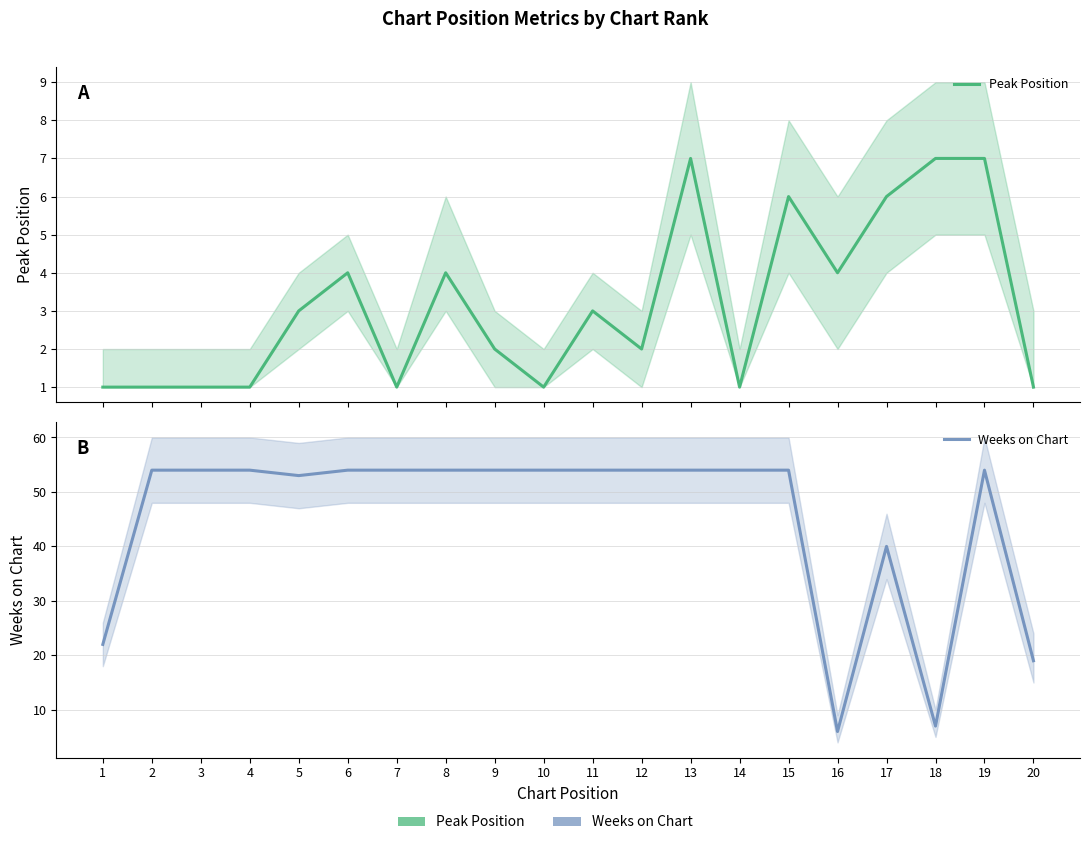

What is the sum of all Peak Position values?

63